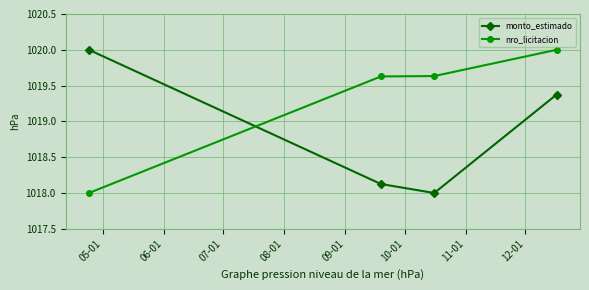

What is the sum of all monto_estimado values?

4075.5